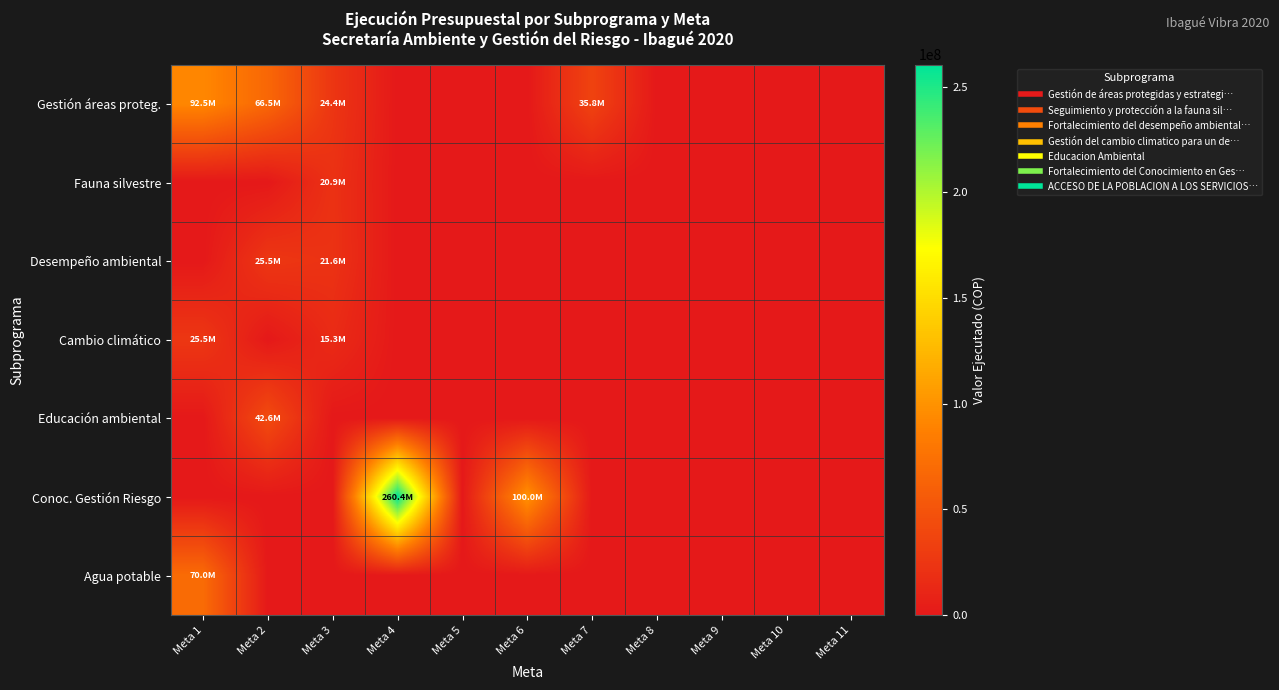

Reading right to left, list all the values displayed in this chart.

Gestión áreas proteg.: Meta 11=0	Meta 10=0	Meta 9=0	Meta 8=0	Meta 7=35770000	Meta 6=0	Meta 5=0	Meta 4=0	Meta 3=24420000	Meta 2=66510000	Meta 1=92475000
Fauna silvestre: Meta 11=0	Meta 10=0	Meta 9=0	Meta 8=0	Meta 7=0	Meta 6=0	Meta 5=0	Meta 4=0	Meta 3=20950000	Meta 2=0	Meta 1=0
Desempeño ambiental: Meta 11=0	Meta 10=0	Meta 9=0	Meta 8=0	Meta 7=0	Meta 6=0	Meta 5=0	Meta 4=0	Meta 3=21600000	Meta 2=25500000	Meta 1=0
Cambio climático: Meta 11=0	Meta 10=0	Meta 9=0	Meta 8=0	Meta 7=0	Meta 6=0	Meta 5=0	Meta 4=0	Meta 3=15300000	Meta 2=0	Meta 1=25500000
Educación ambiental: Meta 11=0	Meta 10=0	Meta 9=0	Meta 8=0	Meta 7=0	Meta 6=0	Meta 5=0	Meta 4=0	Meta 3=0	Meta 2=42600000	Meta 1=0
Conoc. Gestión Riesgo: Meta 11=0	Meta 10=0	Meta 9=0	Meta 8=0	Meta 7=0	Meta 6=100000000	Meta 5=0	Meta 4=260400000	Meta 3=0	Meta 2=0	Meta 1=0
Agua potable: Meta 11=0	Meta 10=0	Meta 9=0	Meta 8=0	Meta 7=0	Meta 6=0	Meta 5=0	Meta 4=0	Meta 3=0	Meta 2=0	Meta 1=70000000